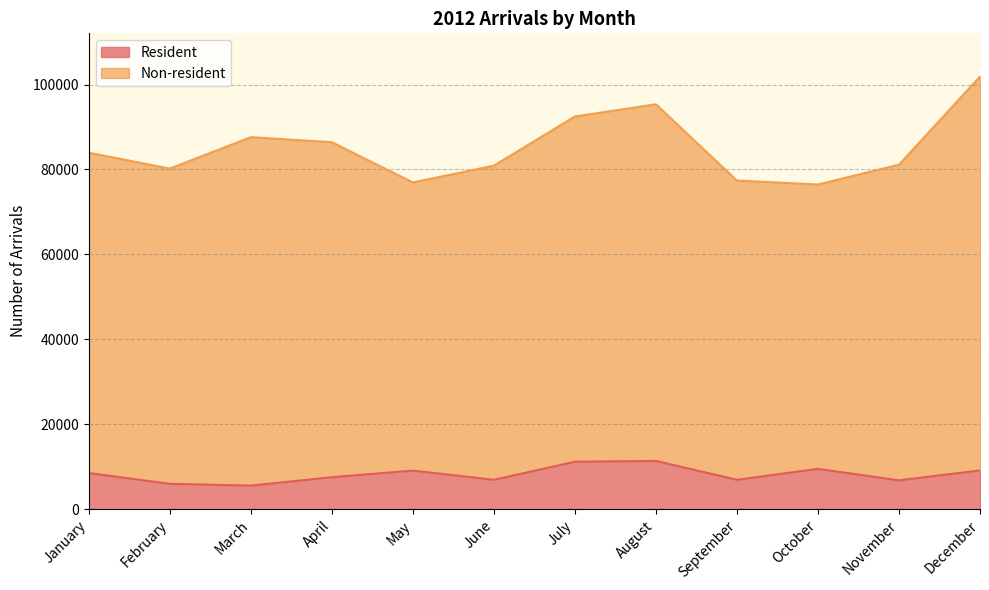

What is the sum of all values?

98753